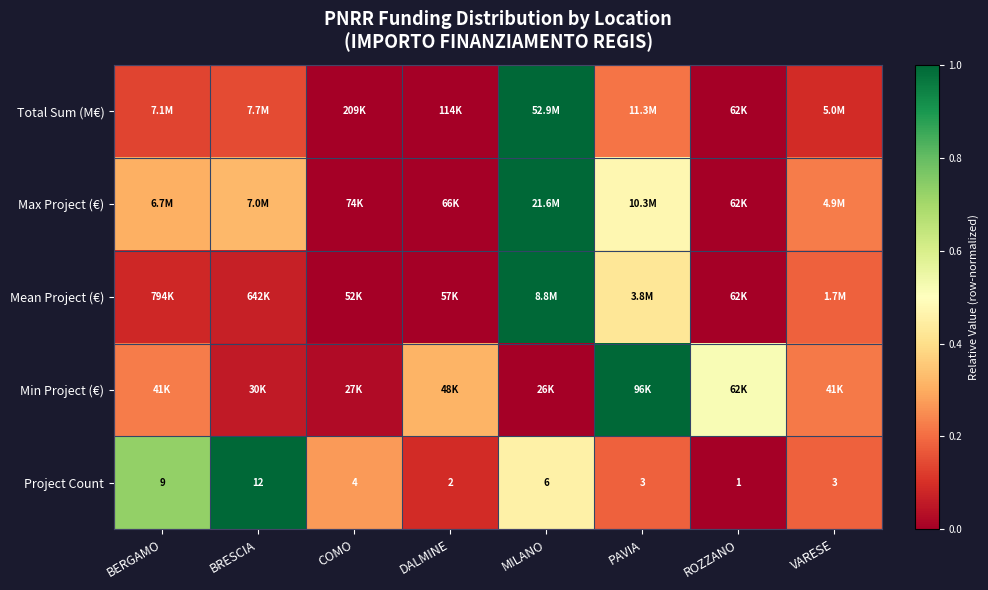

Where does the Project Count series first go above 4?

BERGAMO